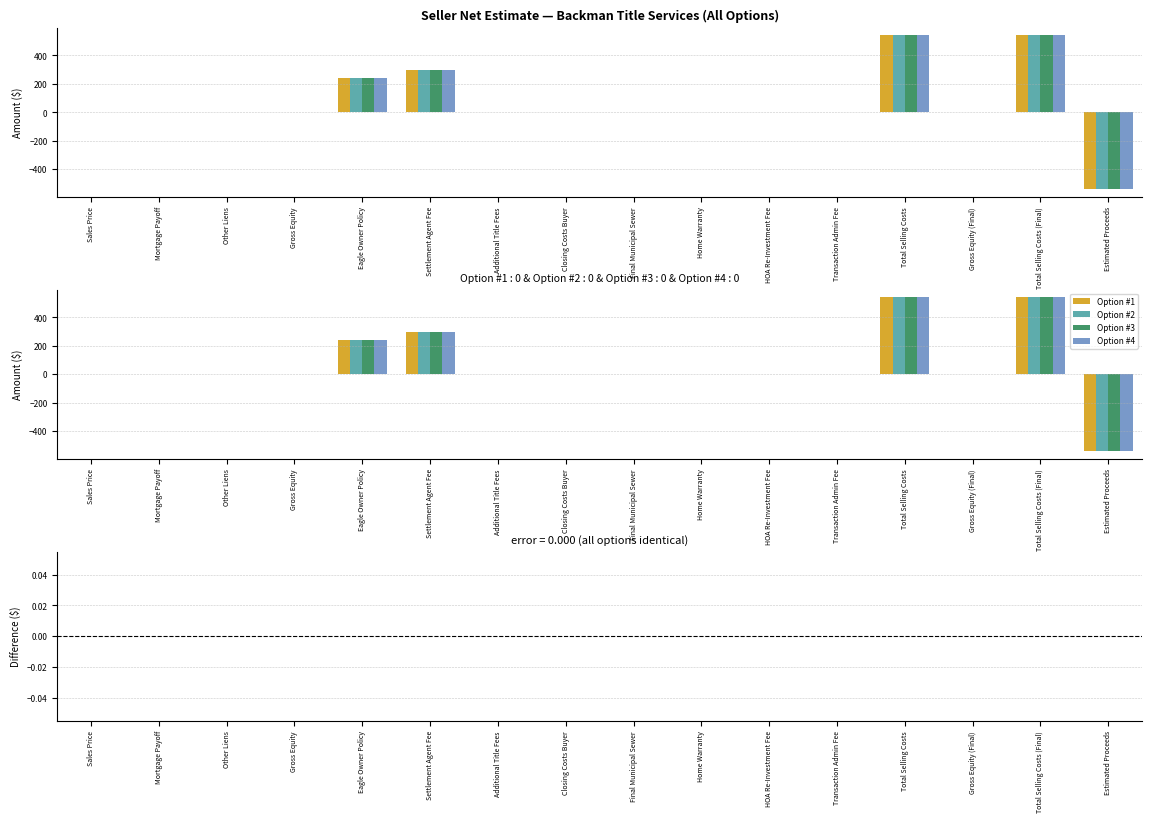

Reading left to right, what are all the values shown in this chart?

Option #1: Sales Price=0	Mortgage Payoff=0	Other Liens=0	Gross Equity=0	Eagle Owner Policy=242	Settlement Agent Fee=300	Additional Title Fees=0	Closing Costs Buyer=0	Final Municipal Sewer=0	Home Warranty=0	HOA Re-Investment Fee=0	Transaction Admin Fee=0	Total Selling Costs=542	Gross Equity (Final)=0	Total Selling Costs (Final)=542	Estimated Proceeds=-542
Option #2: Sales Price=0	Mortgage Payoff=0	Other Liens=0	Gross Equity=0	Eagle Owner Policy=242	Settlement Agent Fee=300	Additional Title Fees=0	Closing Costs Buyer=0	Final Municipal Sewer=0	Home Warranty=0	HOA Re-Investment Fee=0	Transaction Admin Fee=0	Total Selling Costs=542	Gross Equity (Final)=0	Total Selling Costs (Final)=542	Estimated Proceeds=-542
Option #3: Sales Price=0	Mortgage Payoff=0	Other Liens=0	Gross Equity=0	Eagle Owner Policy=242	Settlement Agent Fee=300	Additional Title Fees=0	Closing Costs Buyer=0	Final Municipal Sewer=0	Home Warranty=0	HOA Re-Investment Fee=0	Transaction Admin Fee=0	Total Selling Costs=542	Gross Equity (Final)=0	Total Selling Costs (Final)=542	Estimated Proceeds=-542
Option #4: Sales Price=0	Mortgage Payoff=0	Other Liens=0	Gross Equity=0	Eagle Owner Policy=242	Settlement Agent Fee=300	Additional Title Fees=0	Closing Costs Buyer=0	Final Municipal Sewer=0	Home Warranty=0	HOA Re-Investment Fee=0	Transaction Admin Fee=0	Total Selling Costs=542	Gross Equity (Final)=0	Total Selling Costs (Final)=542	Estimated Proceeds=-542